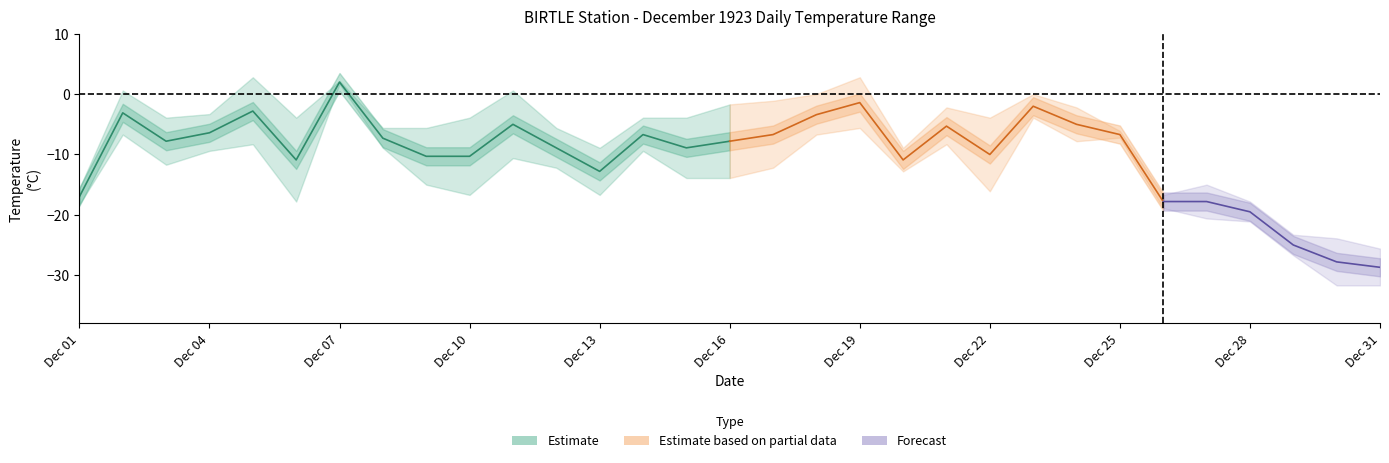

What is the difference between the highest and lowest values at 09?

9.4